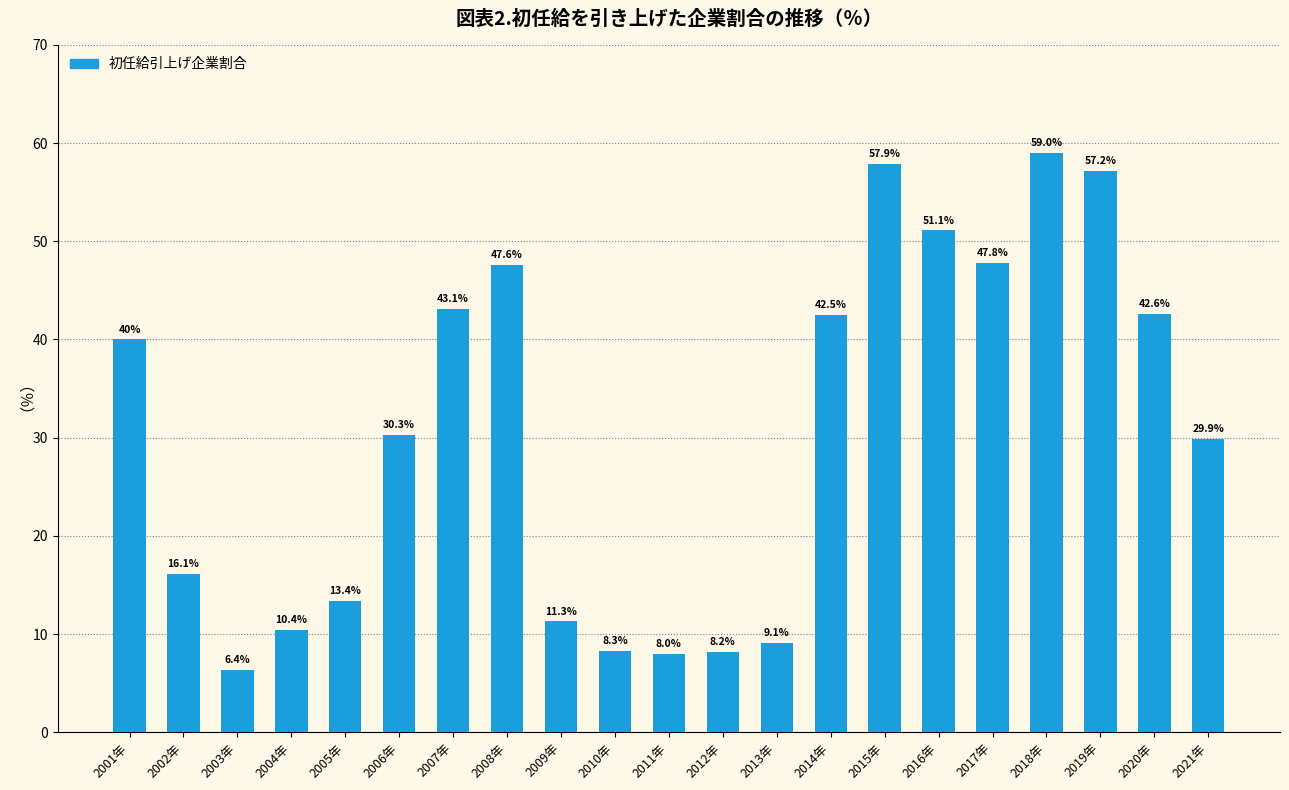

Reading left to right, what are all the values shown in this chart?

40.0	16.1	6.4	10.4	13.4	30.3	43.1	47.6	11.3	8.3	8.0	8.2	9.1	42.5	57.9	51.1	47.8	59.0	57.2	42.6	29.9